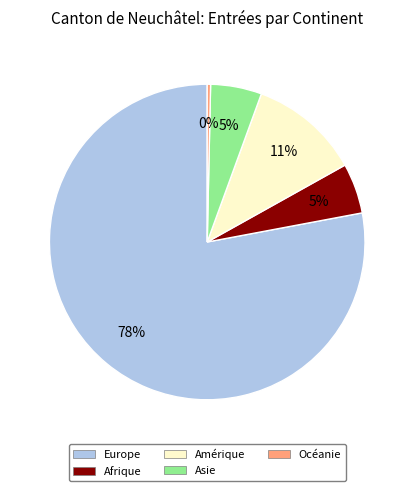

Which slice represents more than half of the pie?

Europe